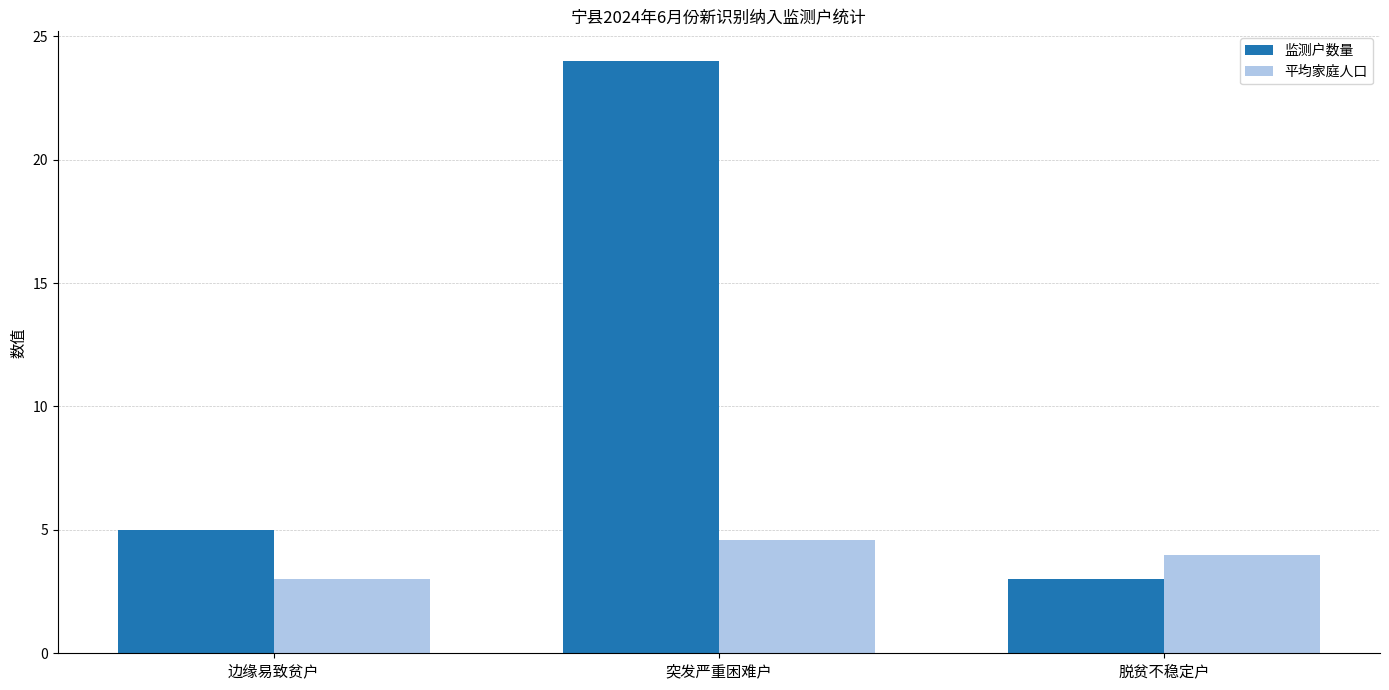

What is the total value across all series at 脱贫不稳定户?

7.0